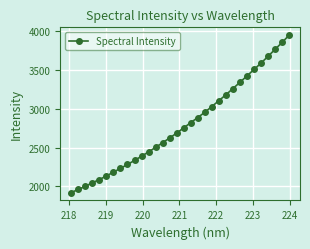

What is the value of the 25th point from the left?

3338.7